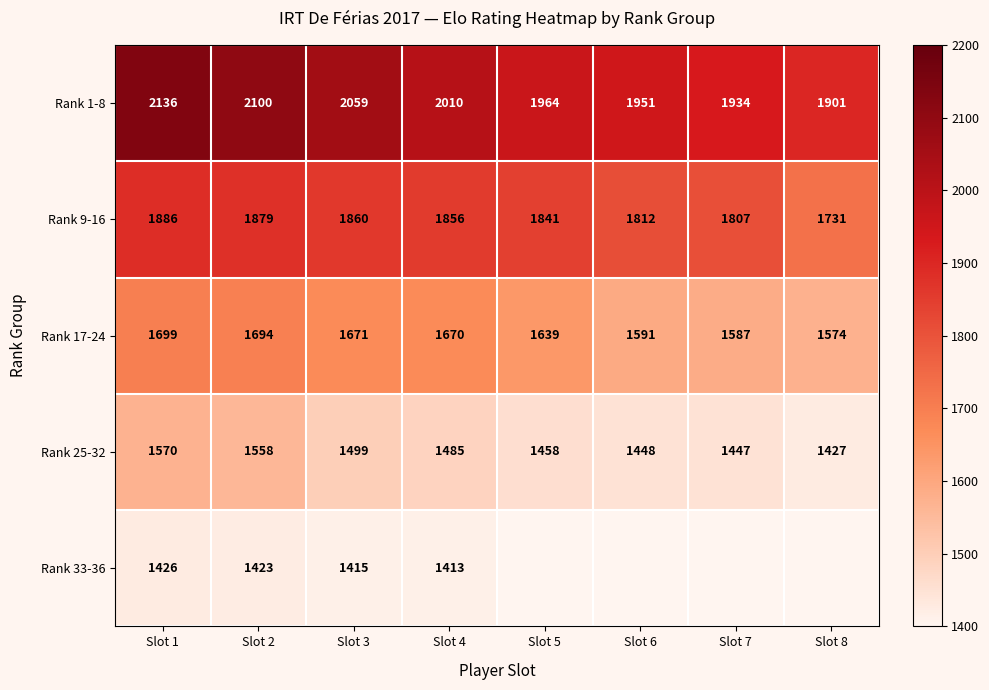

At which category is the sum across all series the highest?

Slot 1